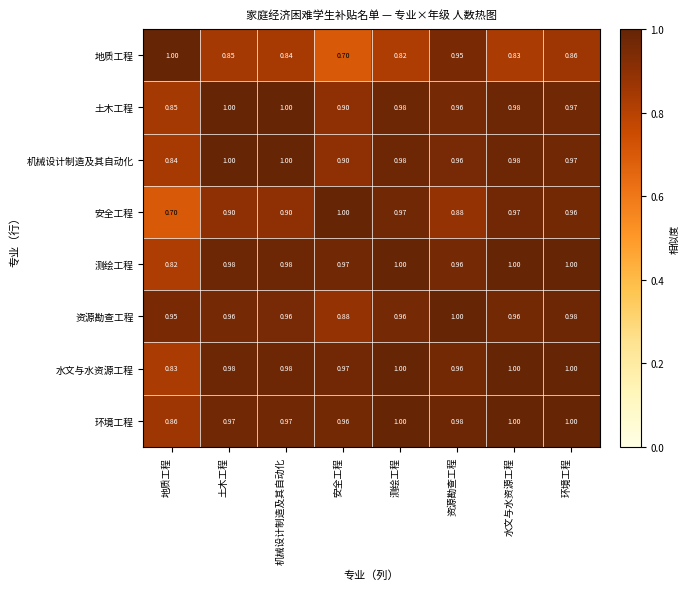

At which label is 土木工程 closest to 0?

地质工程